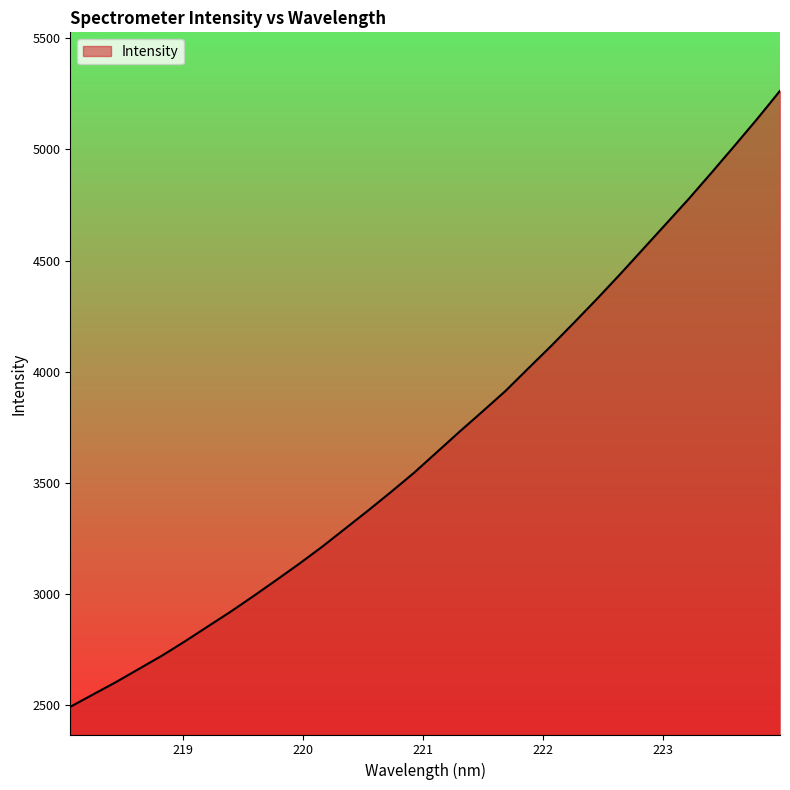

What is the minimum value shown in the chart?

2491.9